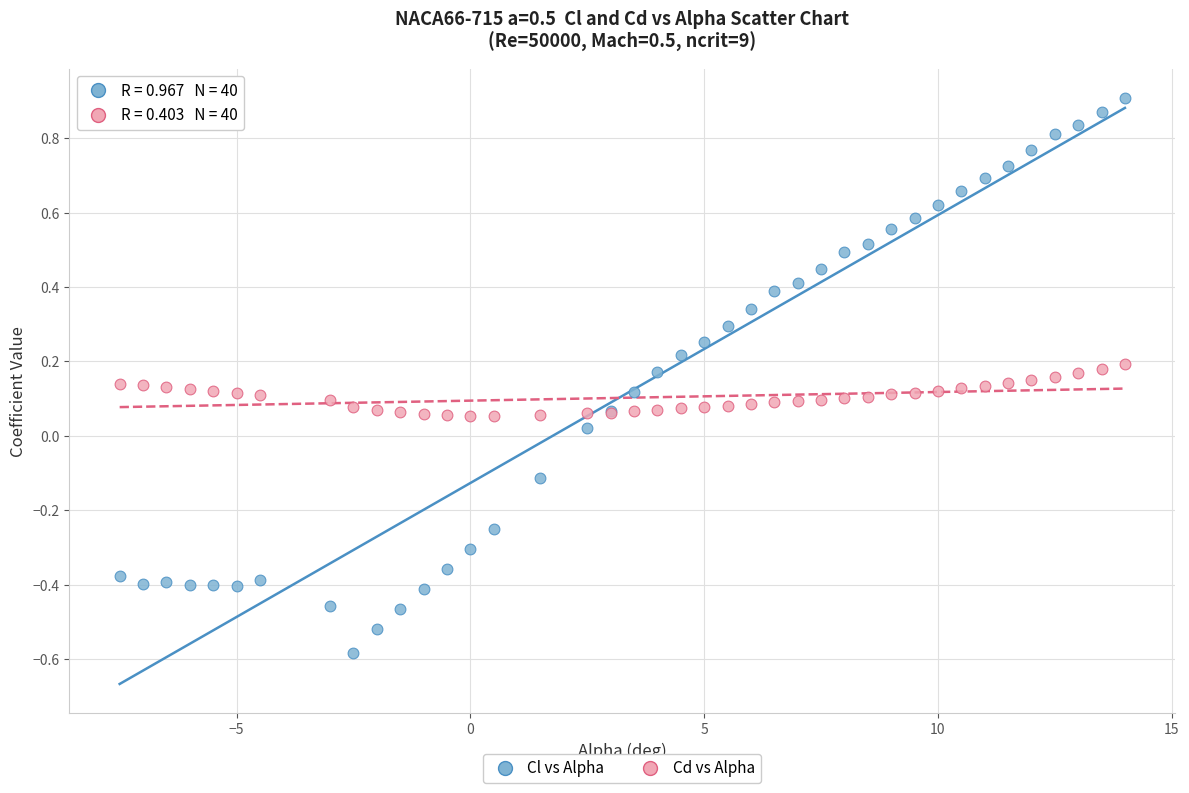

Which series reaches the minimum Y coordinate?

Cl vs Alpha